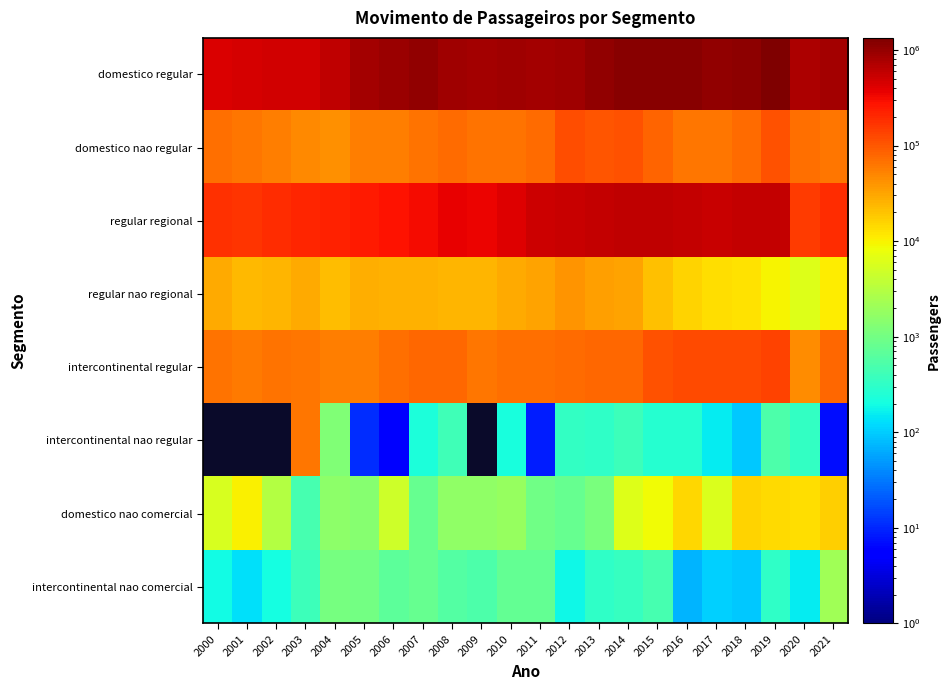

True or false: domestico nao regular has a value of 134376.9 at 2013.

False